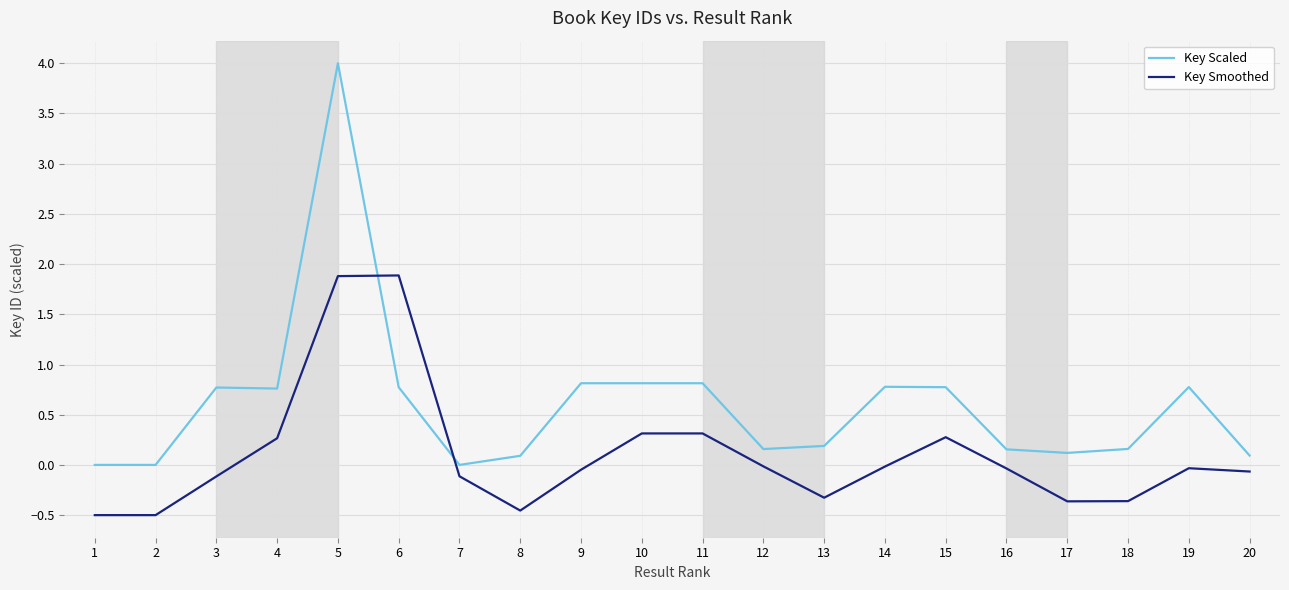

At which category is the sum across all series the highest?

5